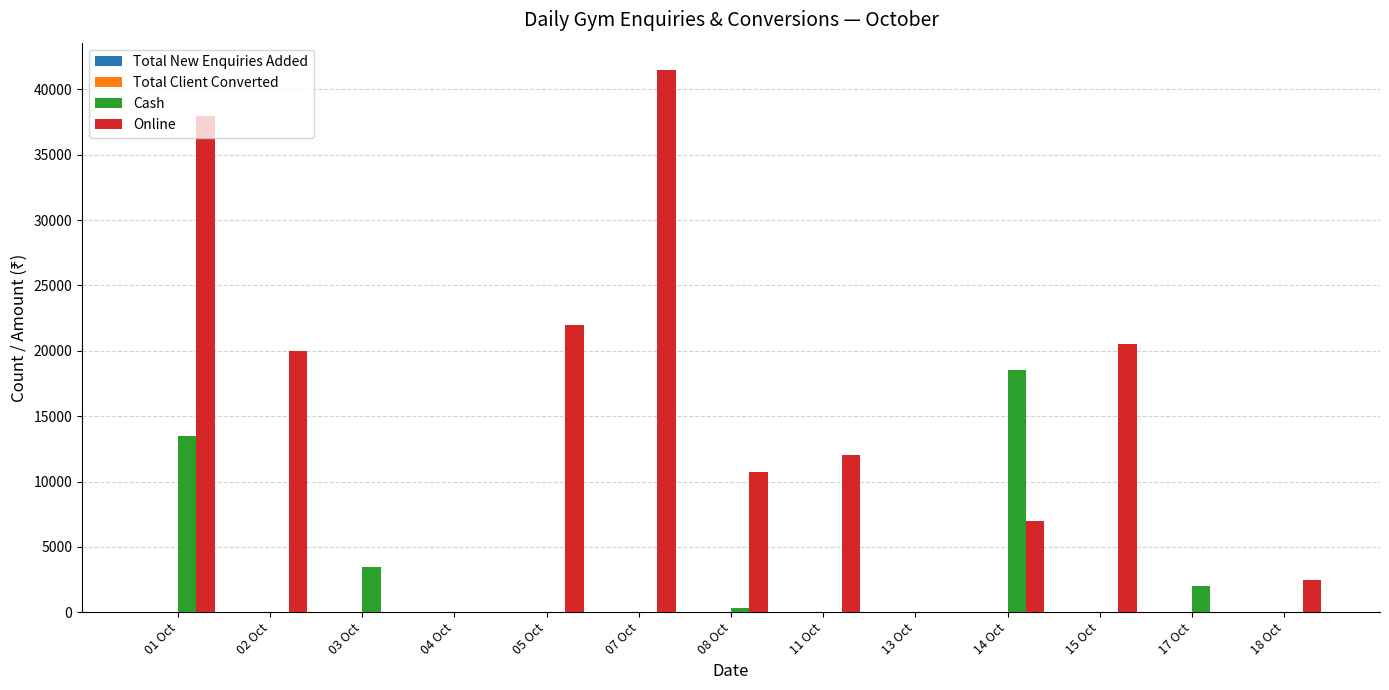

Which series changed the most between 01 Oct and 07 Oct?

Cash